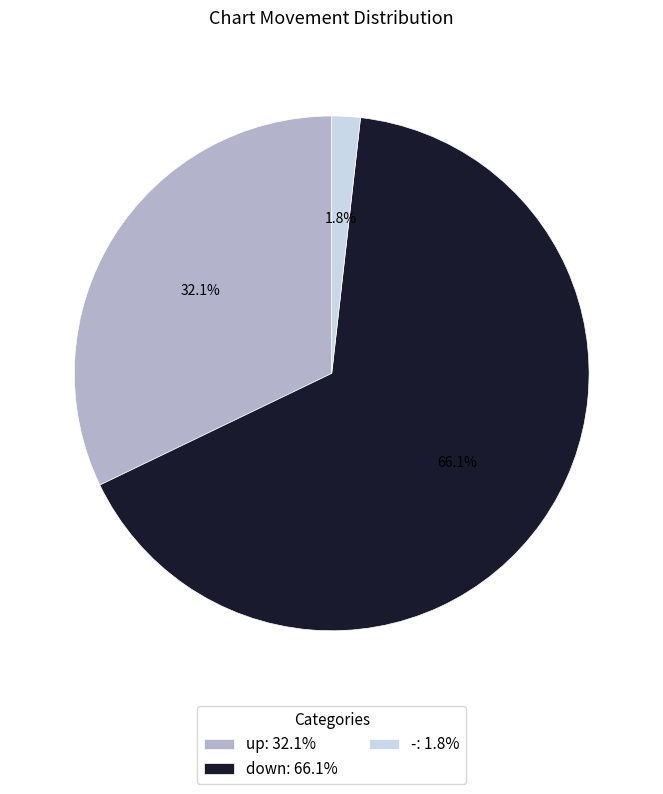

Is it true that up is 32% of the pie?

True